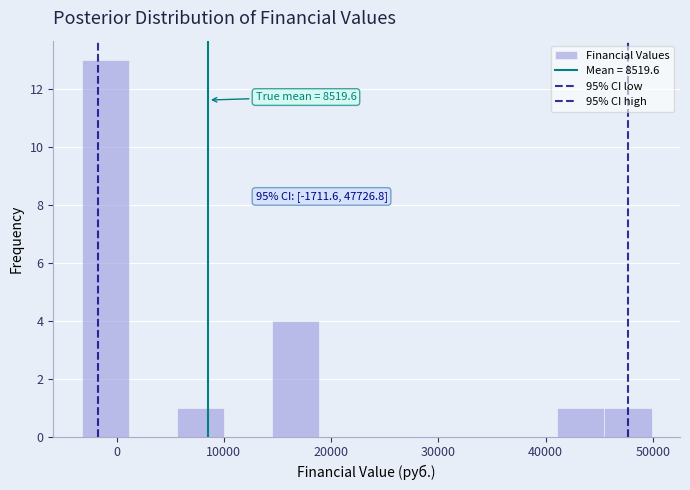

Which range on the x-axis has the tallest bar?

-3000 to 1000